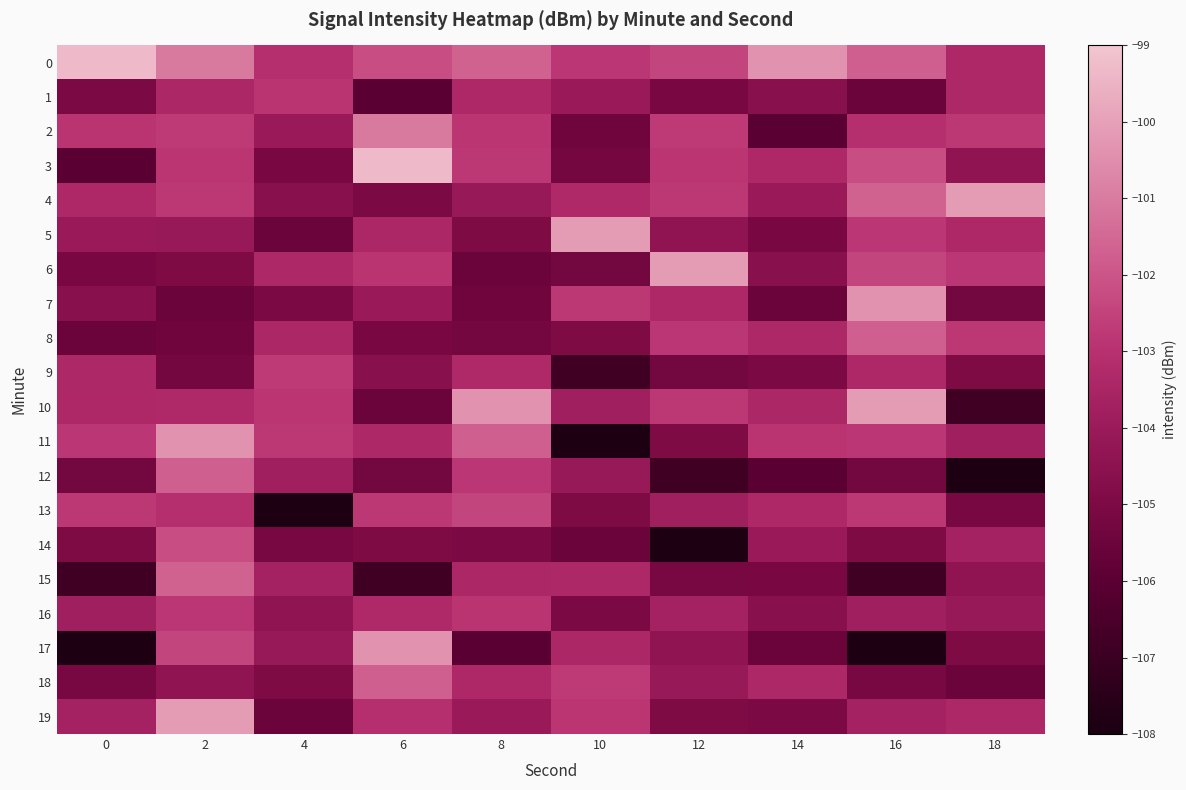

Which series has the widest spread of values?

11